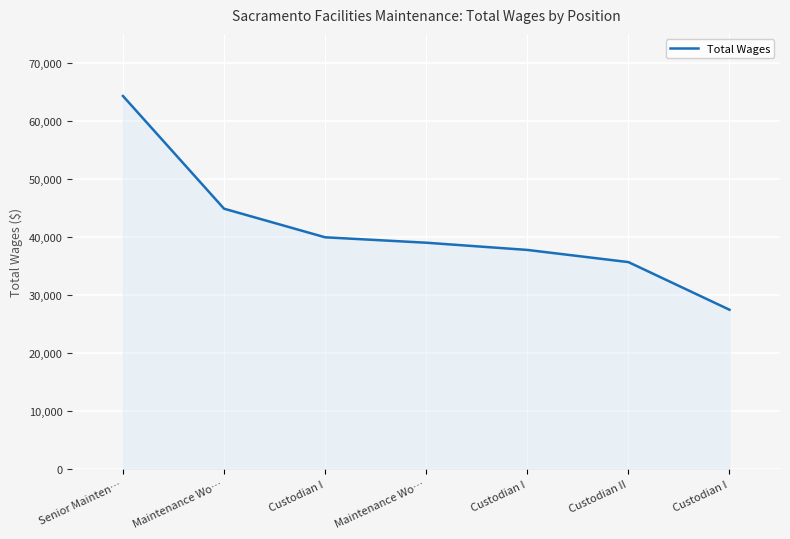

Count the number of data series in this chart.

1